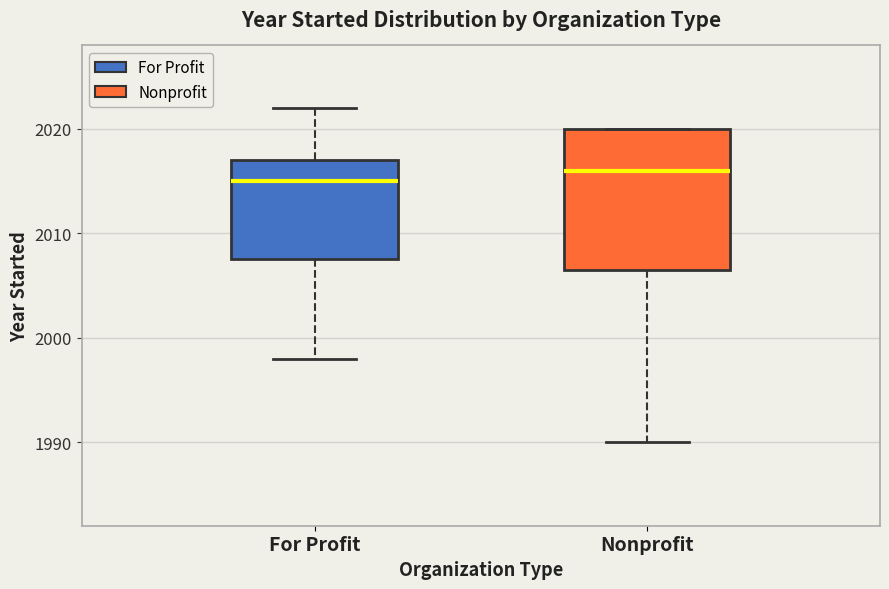

Comparing the boxes themselves (not the whiskers), which one is the tallest?

Nonprofit